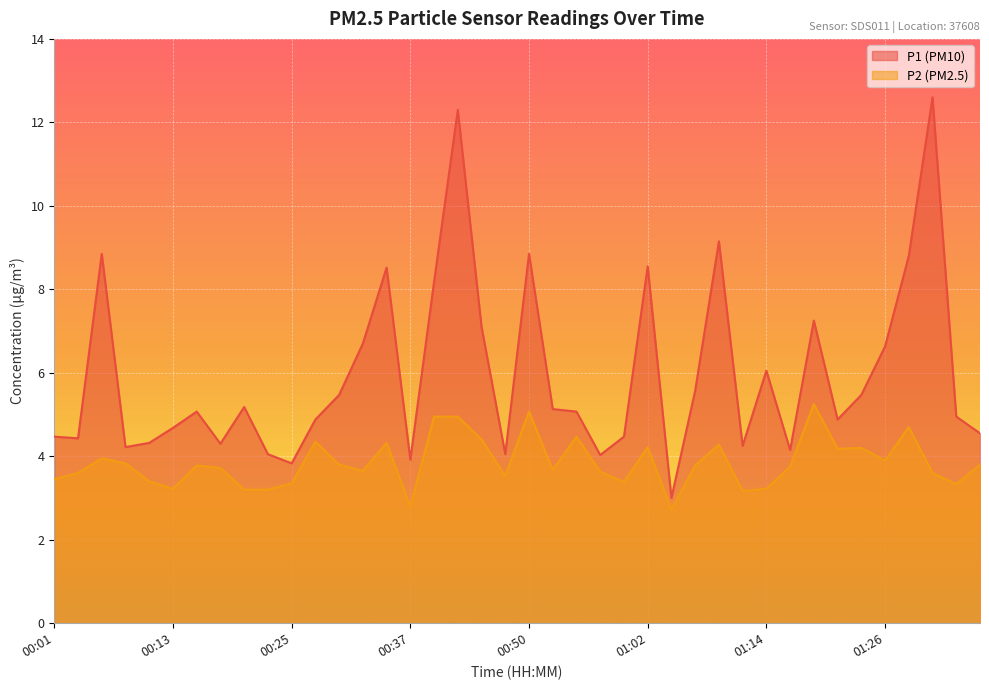

True or false: P1 and P2 intersect in this chart.

False